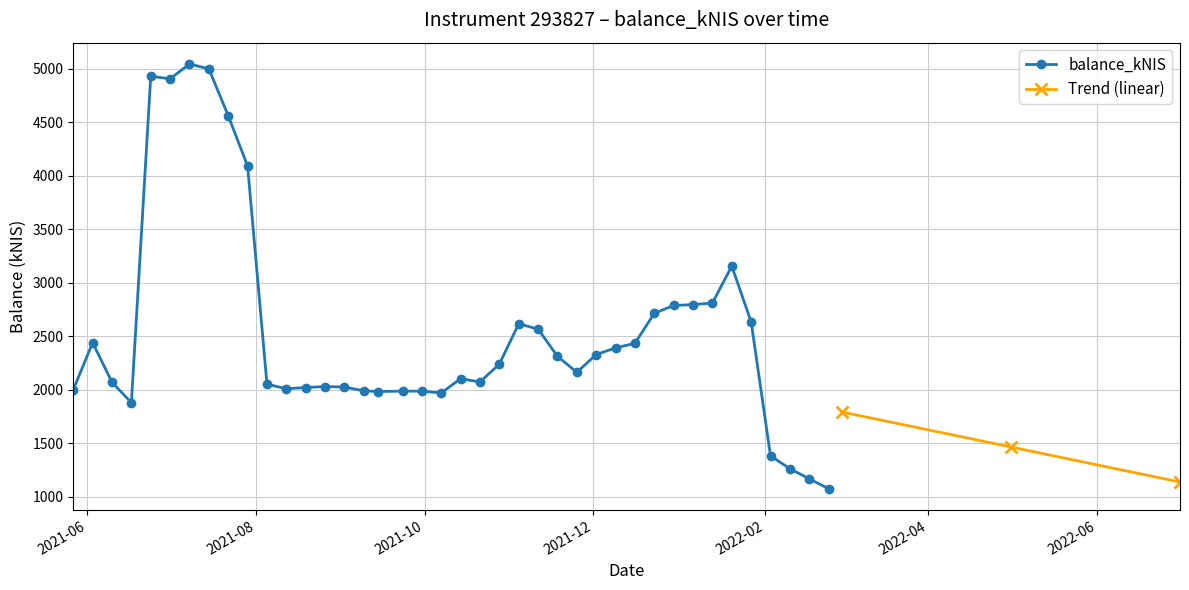

Which label corresponds to the largest value in the chart?

2021-07-08